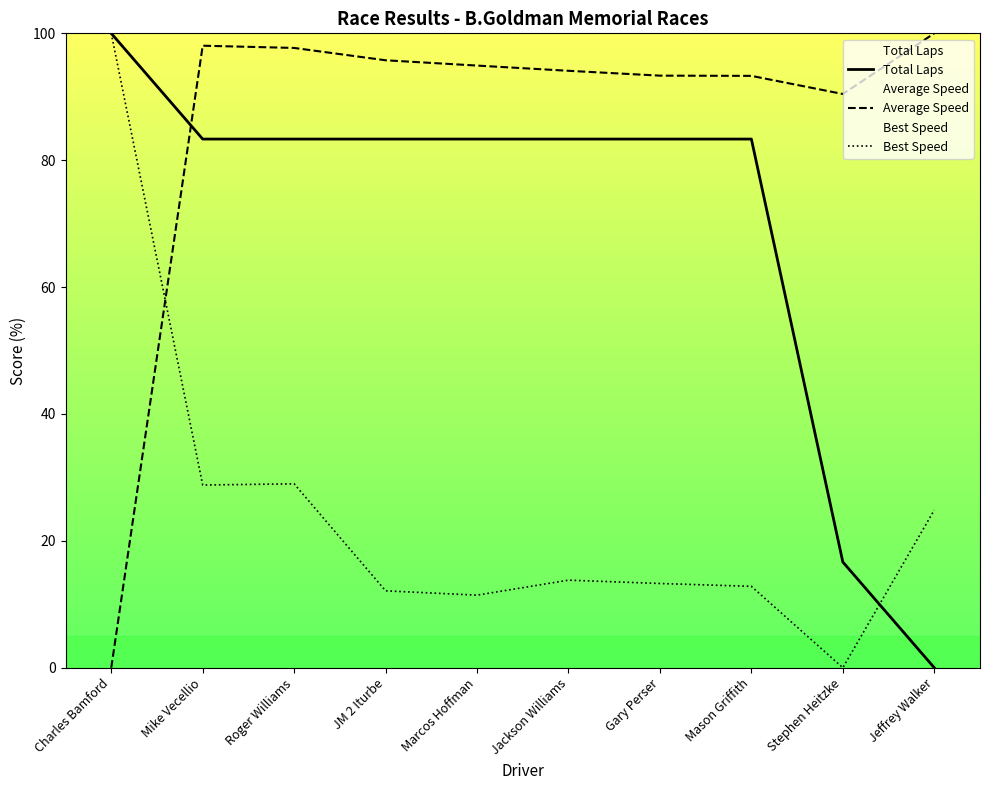

Which series has the widest spread of values?

Best Speed